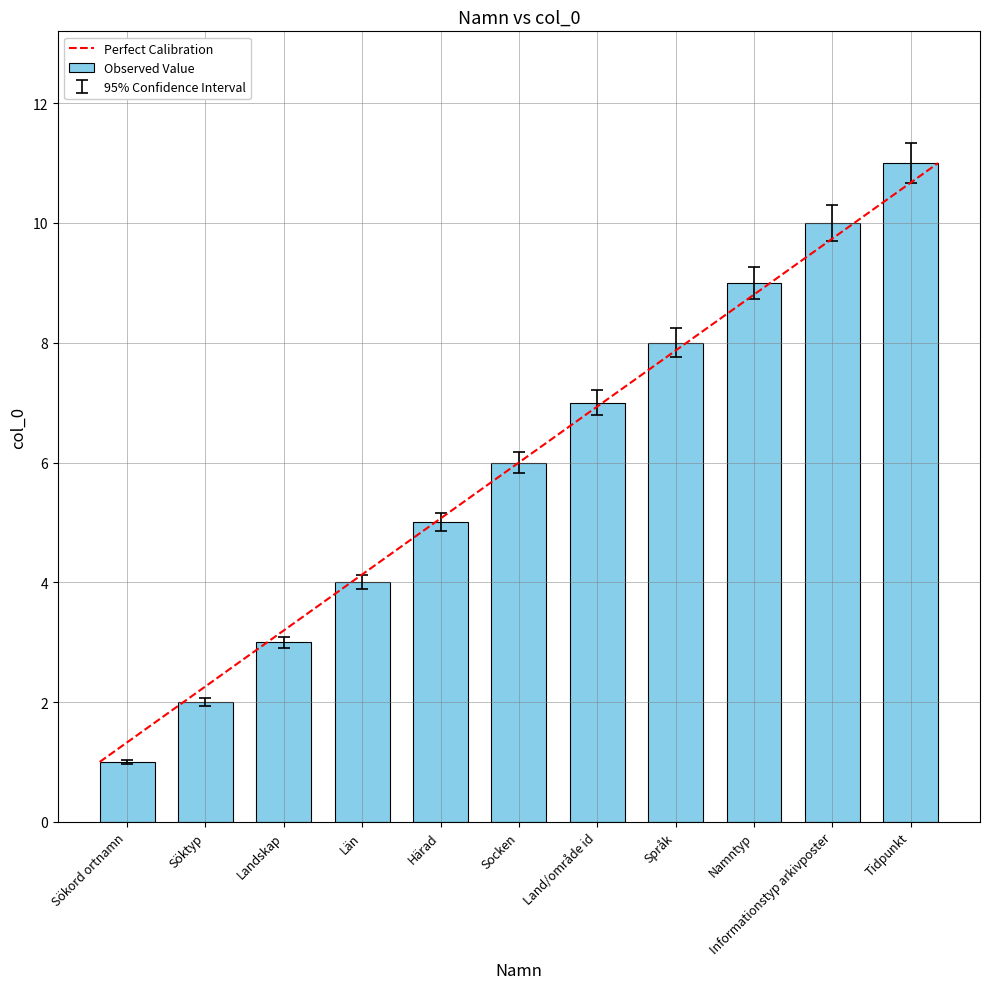

How many series are shown in this chart?

1